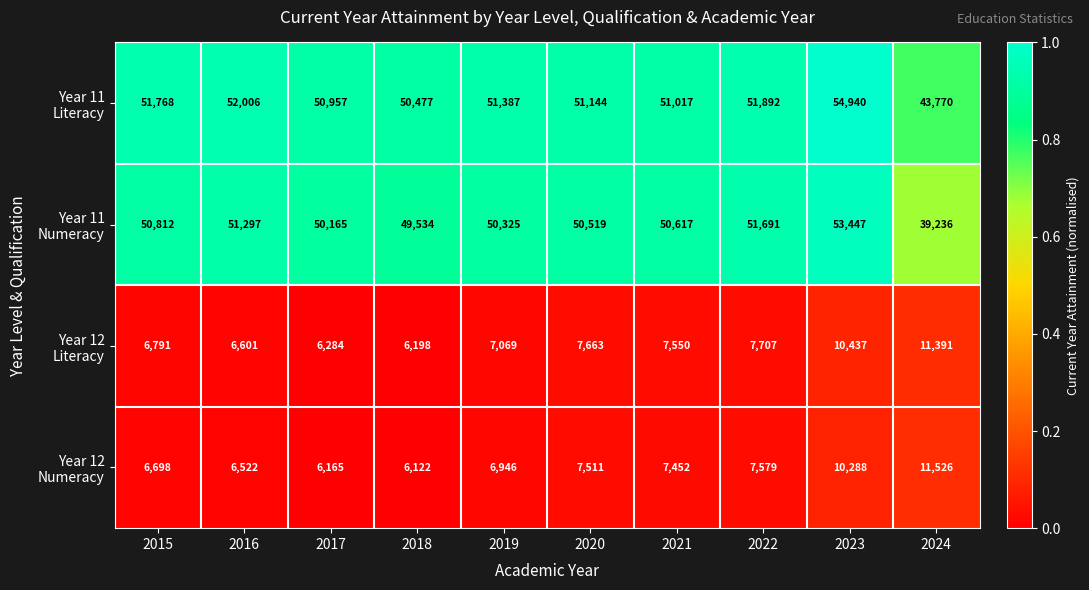

What is the spread (max minus min) of values at 2016?

45484